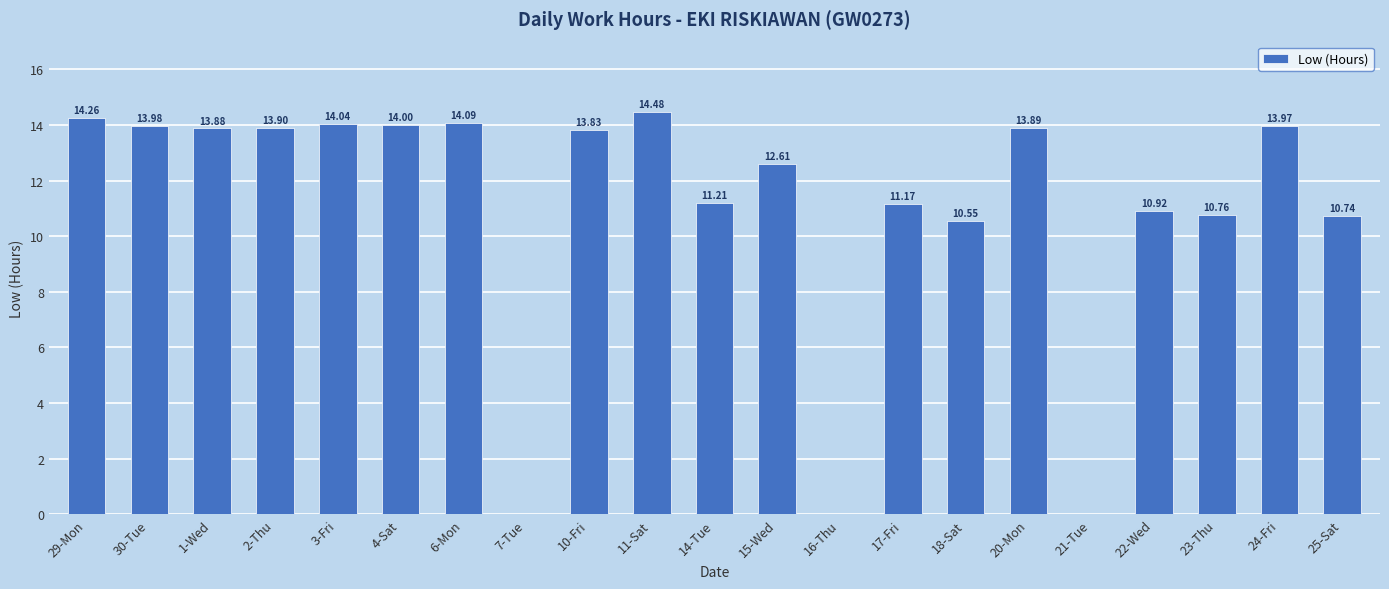

What is the change in value from 7-Tue to 24-Fri?

+14.0